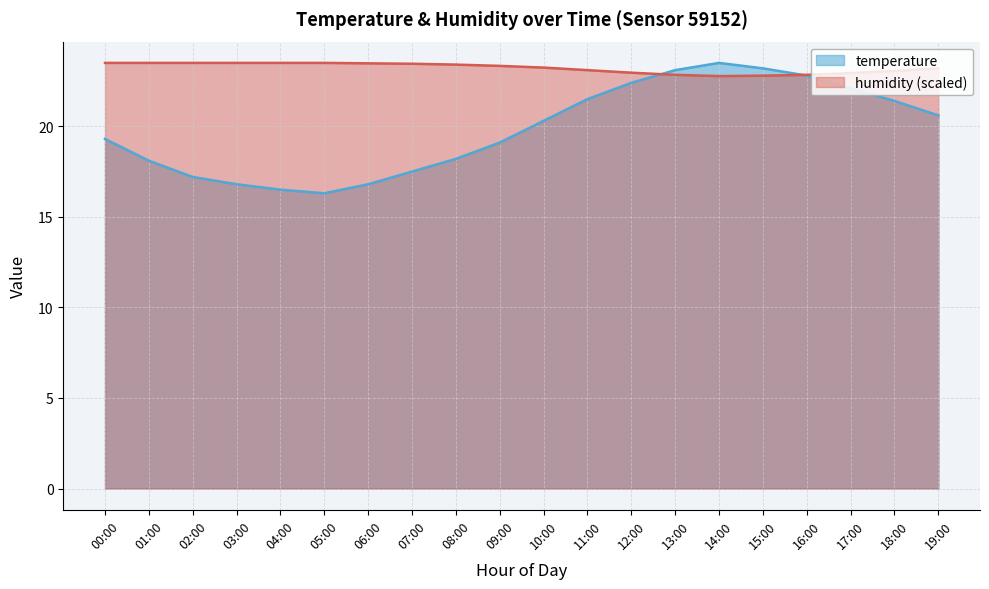

Which series has the largest total across all categories?

humidity (scaled)